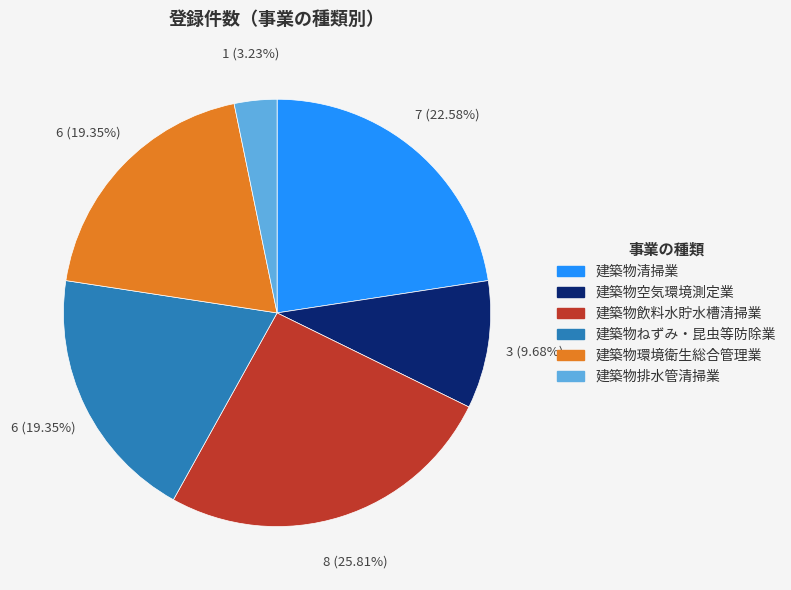

Do 建築物ねずみ・昆虫等防除業 and 建築物飲料水貯水槽清掃業 together represent more than half of the pie?

No